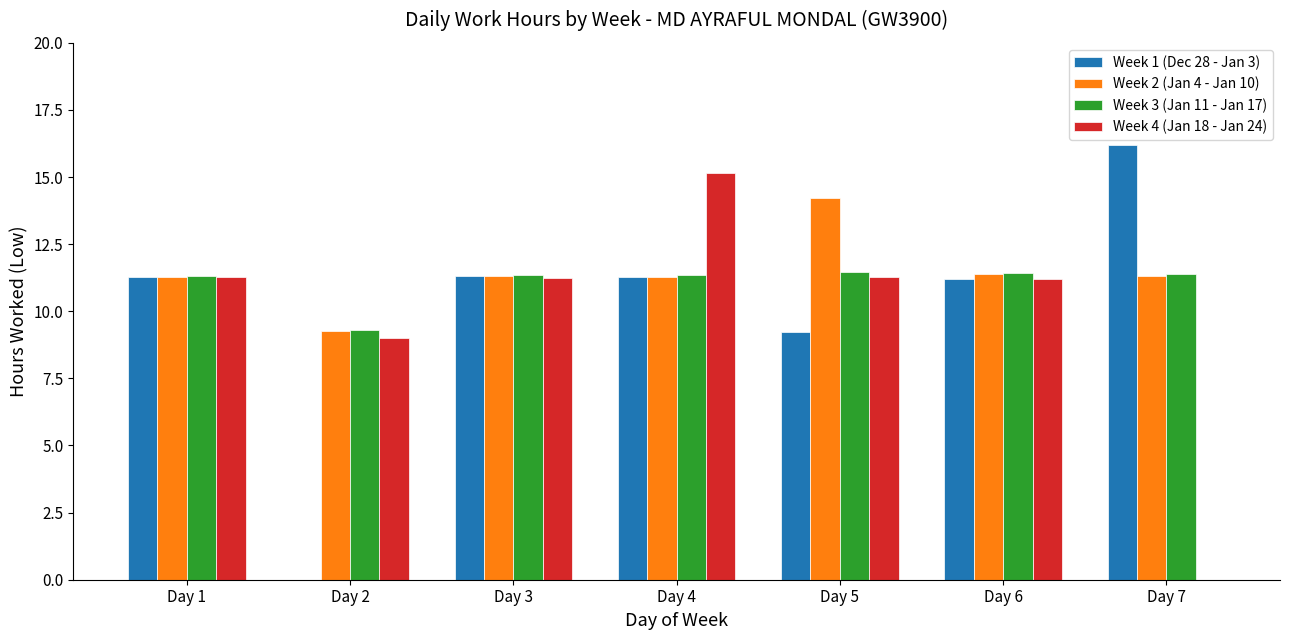

What is the sum of all Week 4 (Jan 18 - Jan 24) values?

69.2